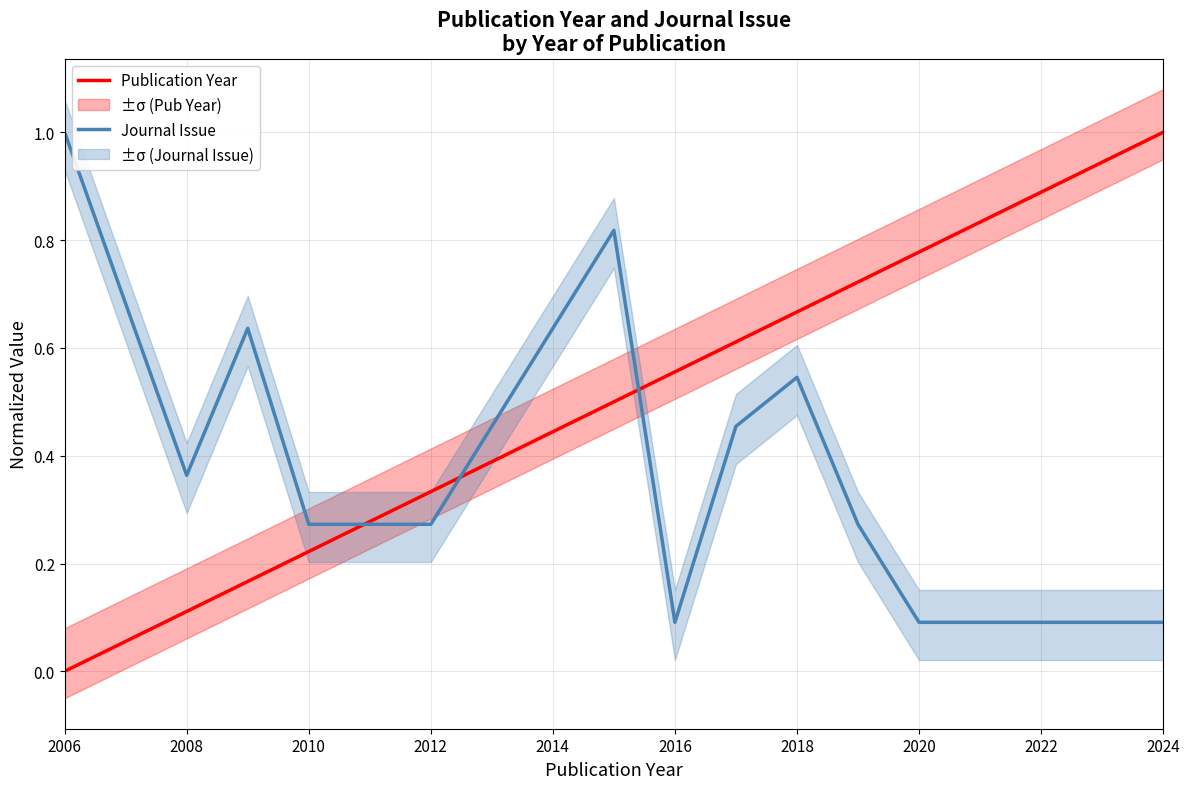

The Journal Issue series shows 0.5 at 2006. True or false?

False